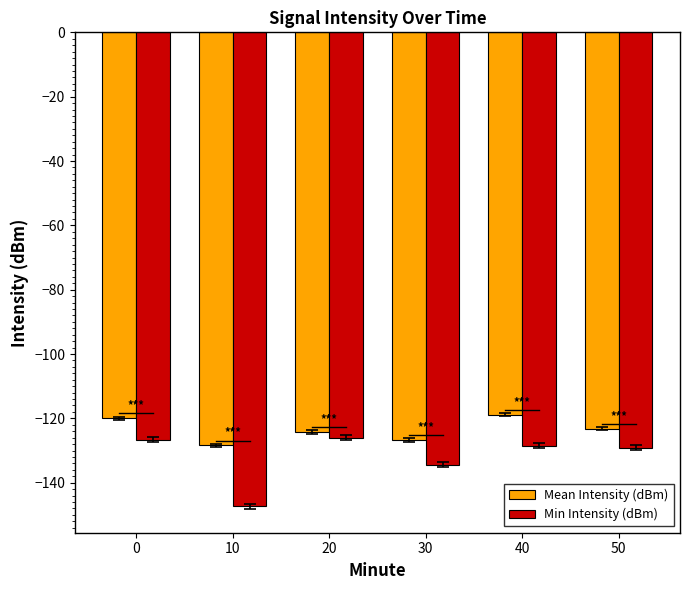

The Mean Intensity (dBm) series shows -157.4 at 0. True or false?

False